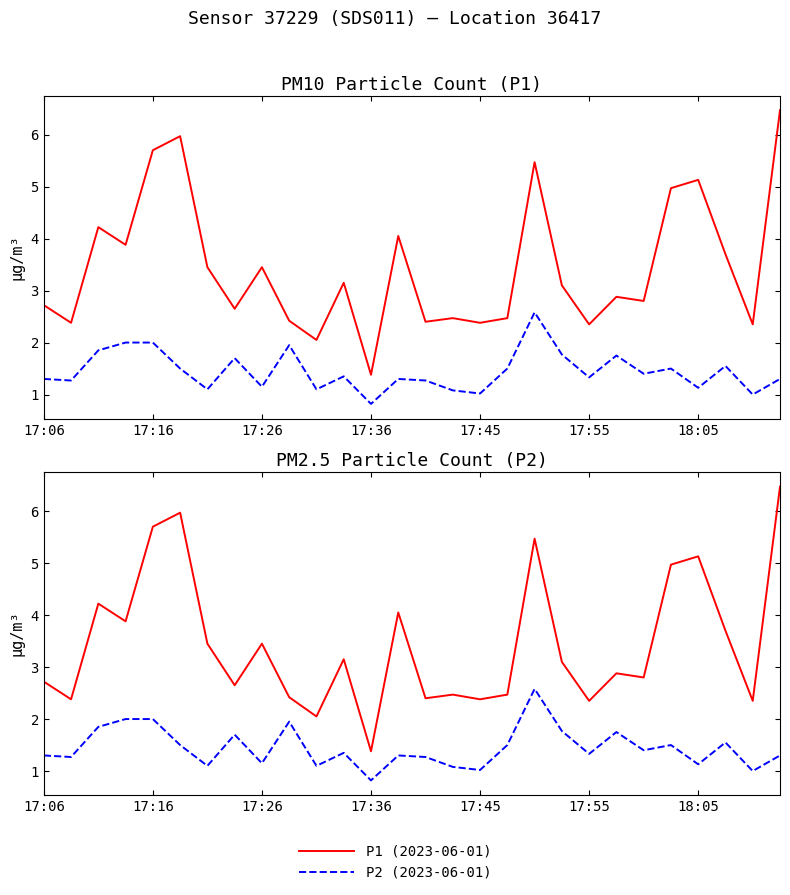

What is the maximum value for P1 (2023-06-01)?

6.5